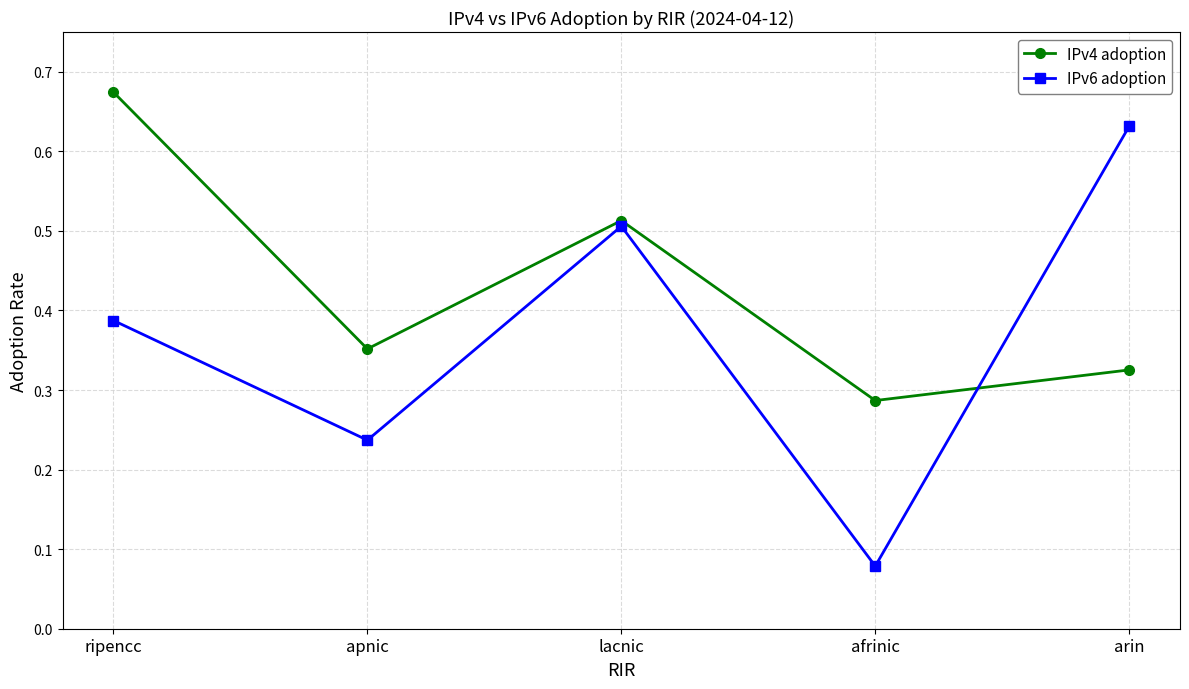

Where is the first local maximum for IPv4 adoption?

lacnic